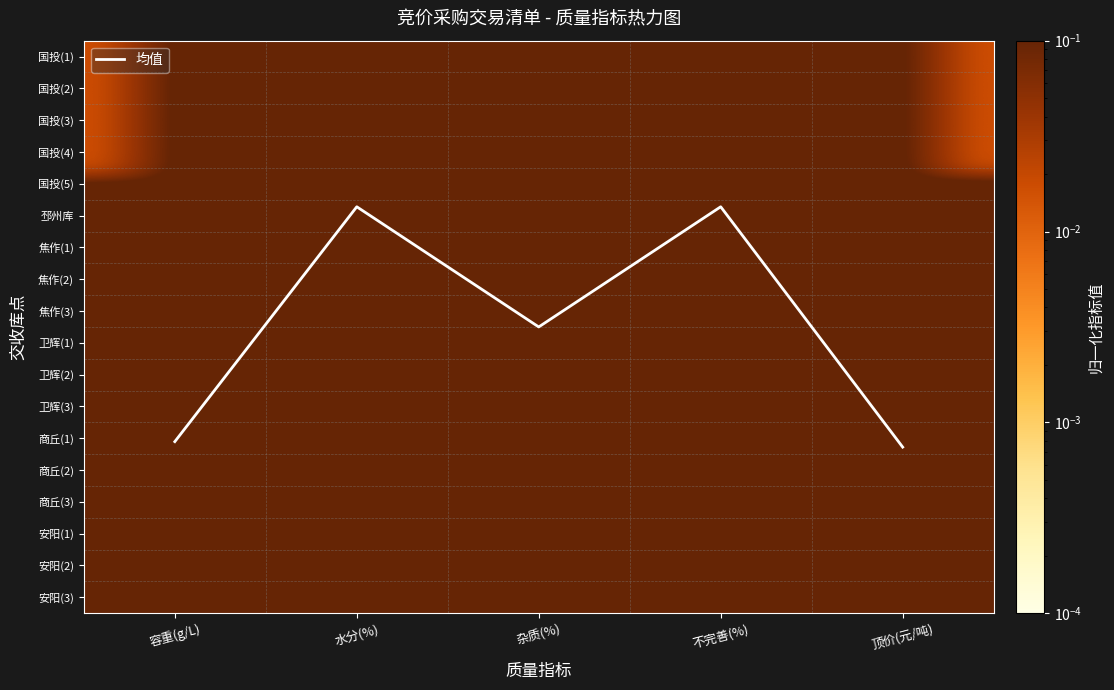

Is it true that 邳州库 equals 0.5 at 水分(%)?

False